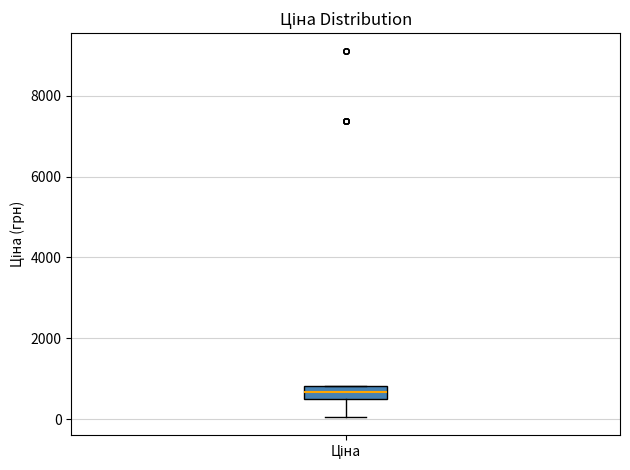

Read this box plot against the y-axis: the position of the median line, the range covered by the box, and the ends of both whiskers. The values are not printed on the chart, so give them approximately, as read against the axis.

median 600 (inside the box), box 600 to 800, whiskers 0 to 800